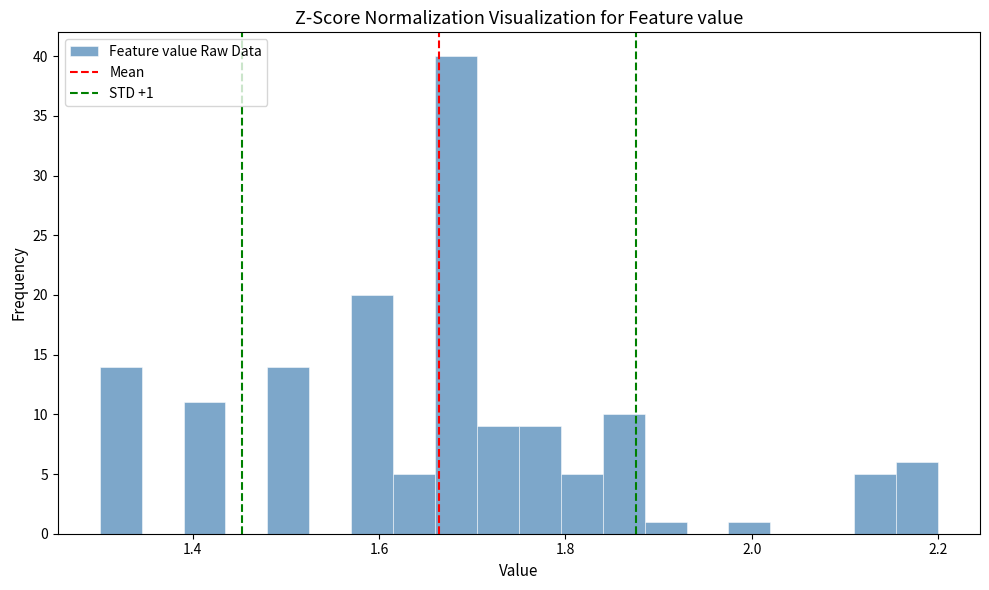

Read against the x-axis, roughly where is the centre of the tallest bar?

1.68